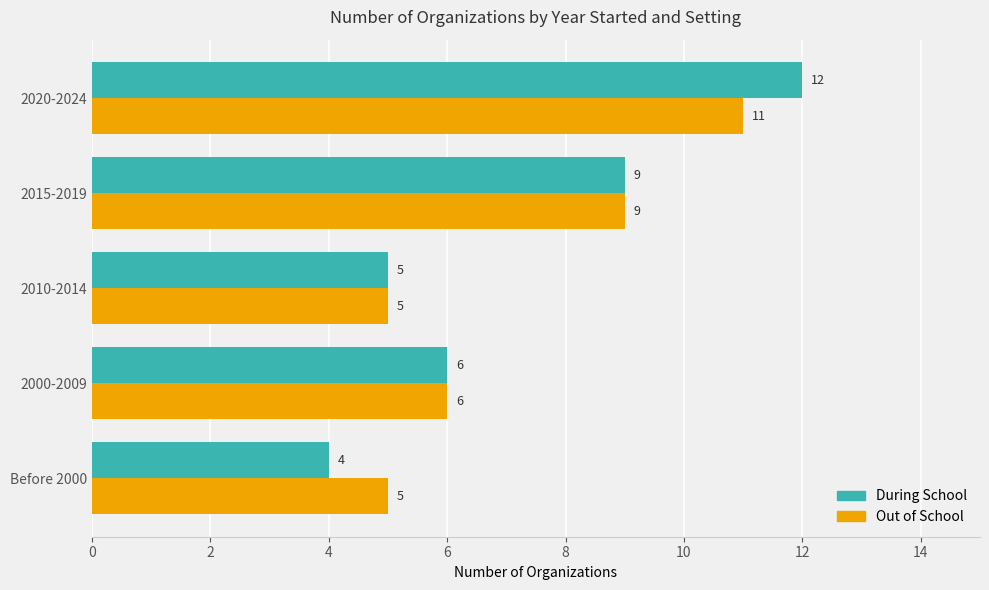

Rank the series by their maximum value, from highest to lowest.

During School, Out of School